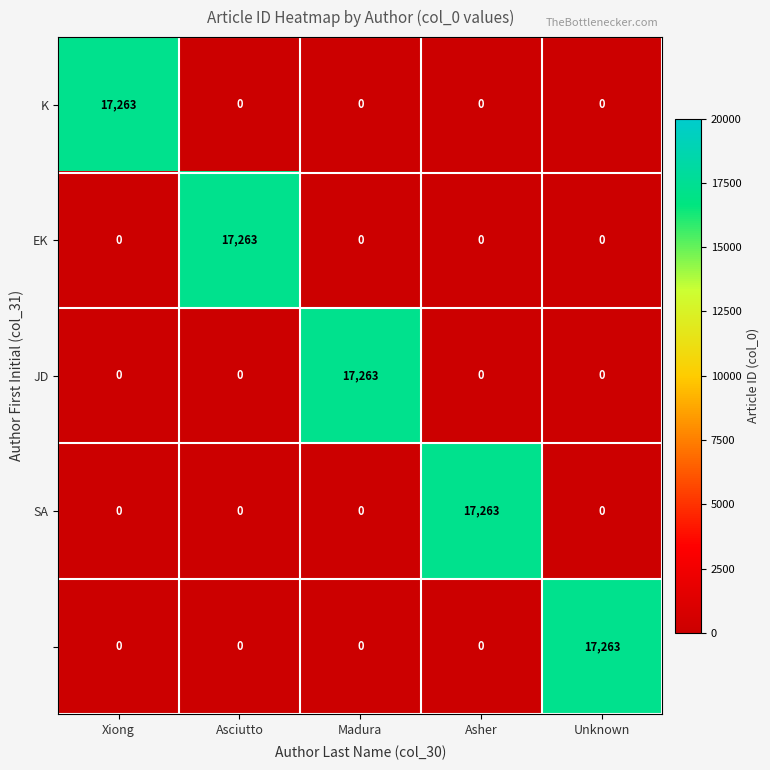

What is the total value across all series at Madura?

17263